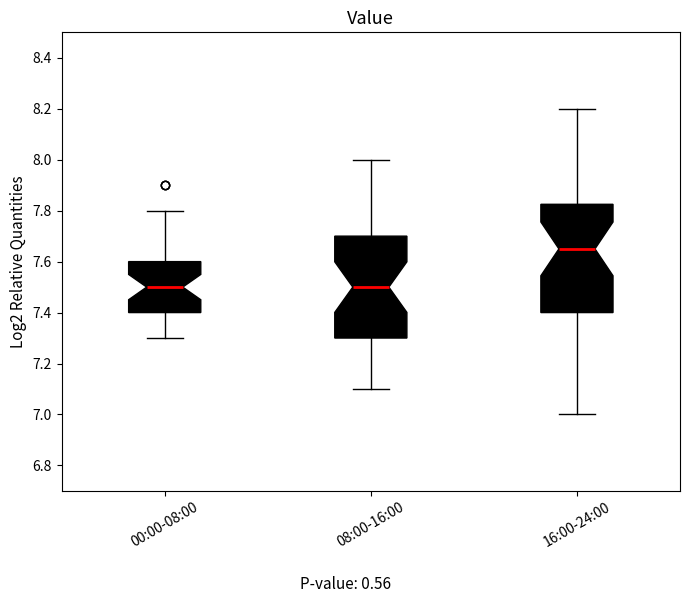

Where does the median line of the box for 00:00-08:00 sit on the y-axis? The values are not printed on the chart, so give them approximately, as read against the axis.

7.50